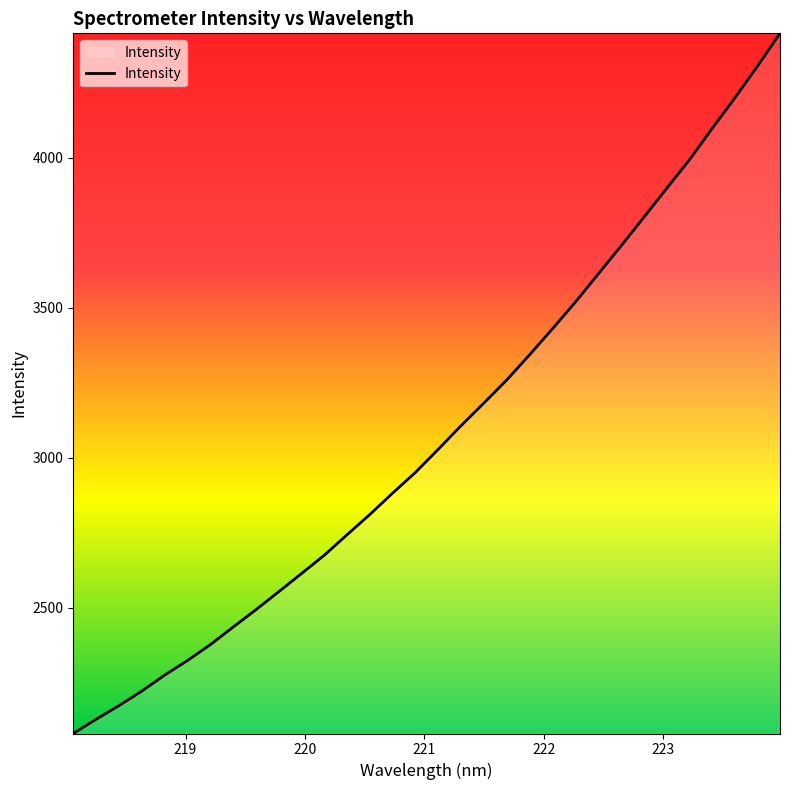

What is the maximum value shown in the chart?

4414.7